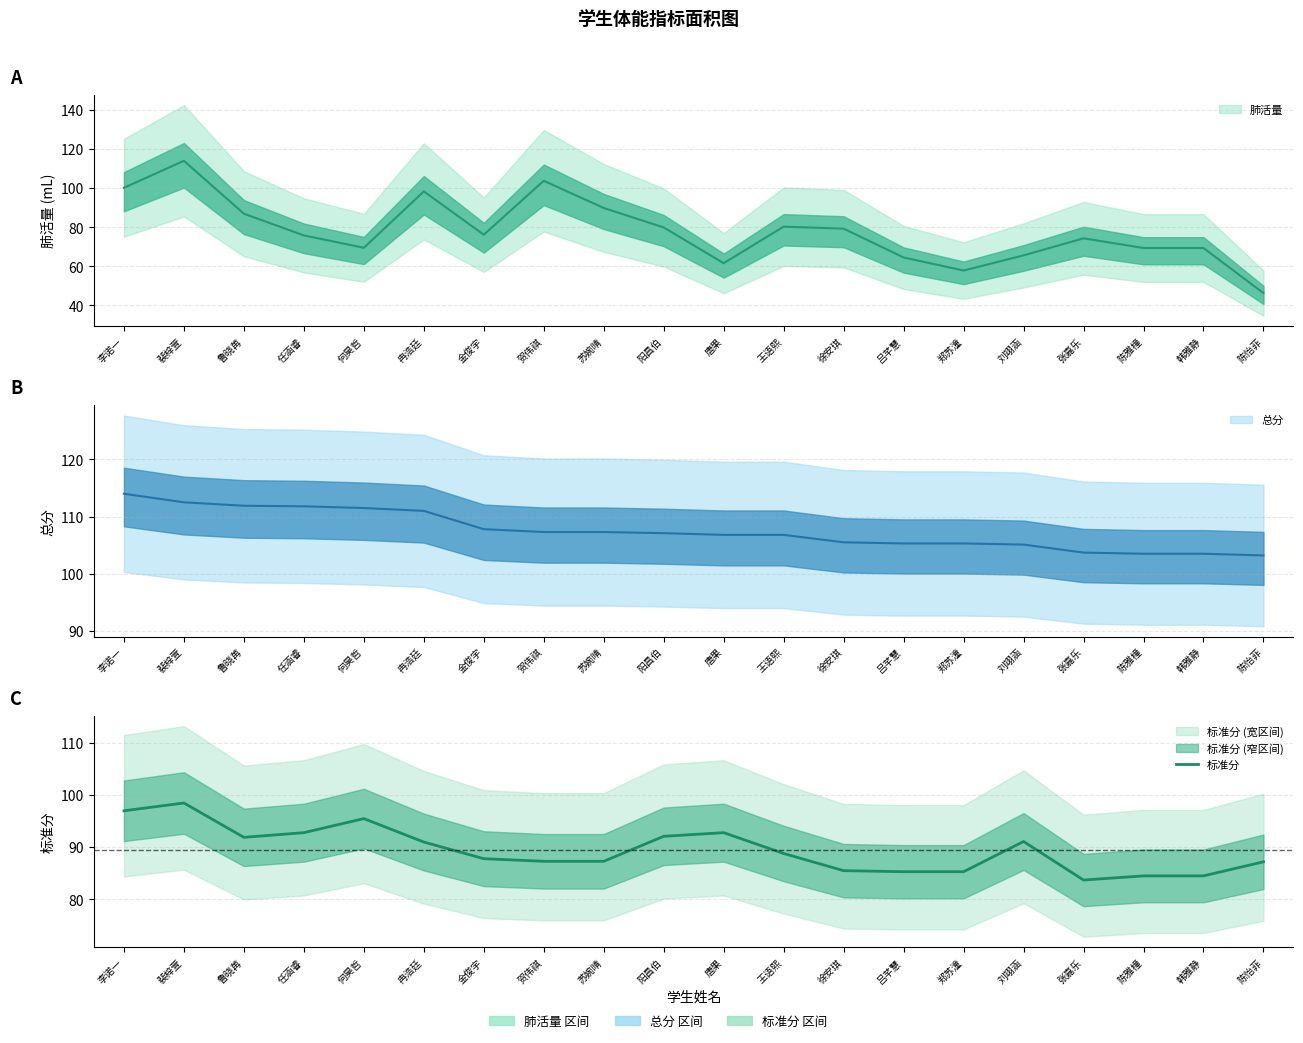

What is the label of the 2nd point from the right?

韩雅静